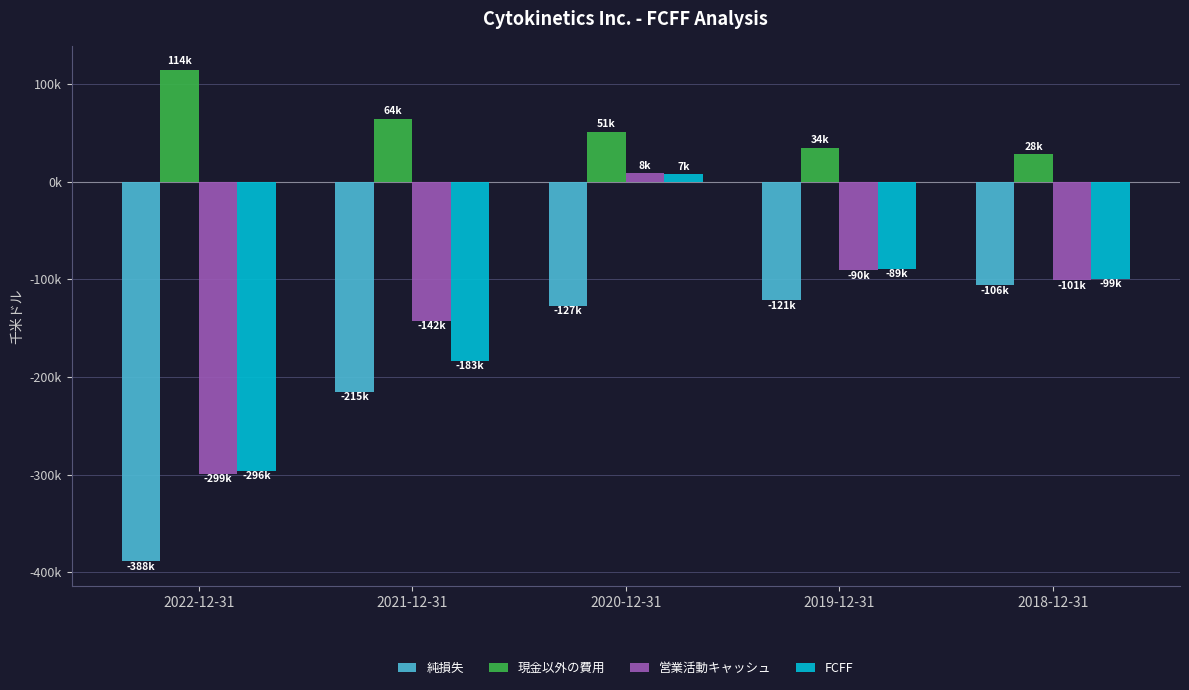

Are the bars horizontal?

No